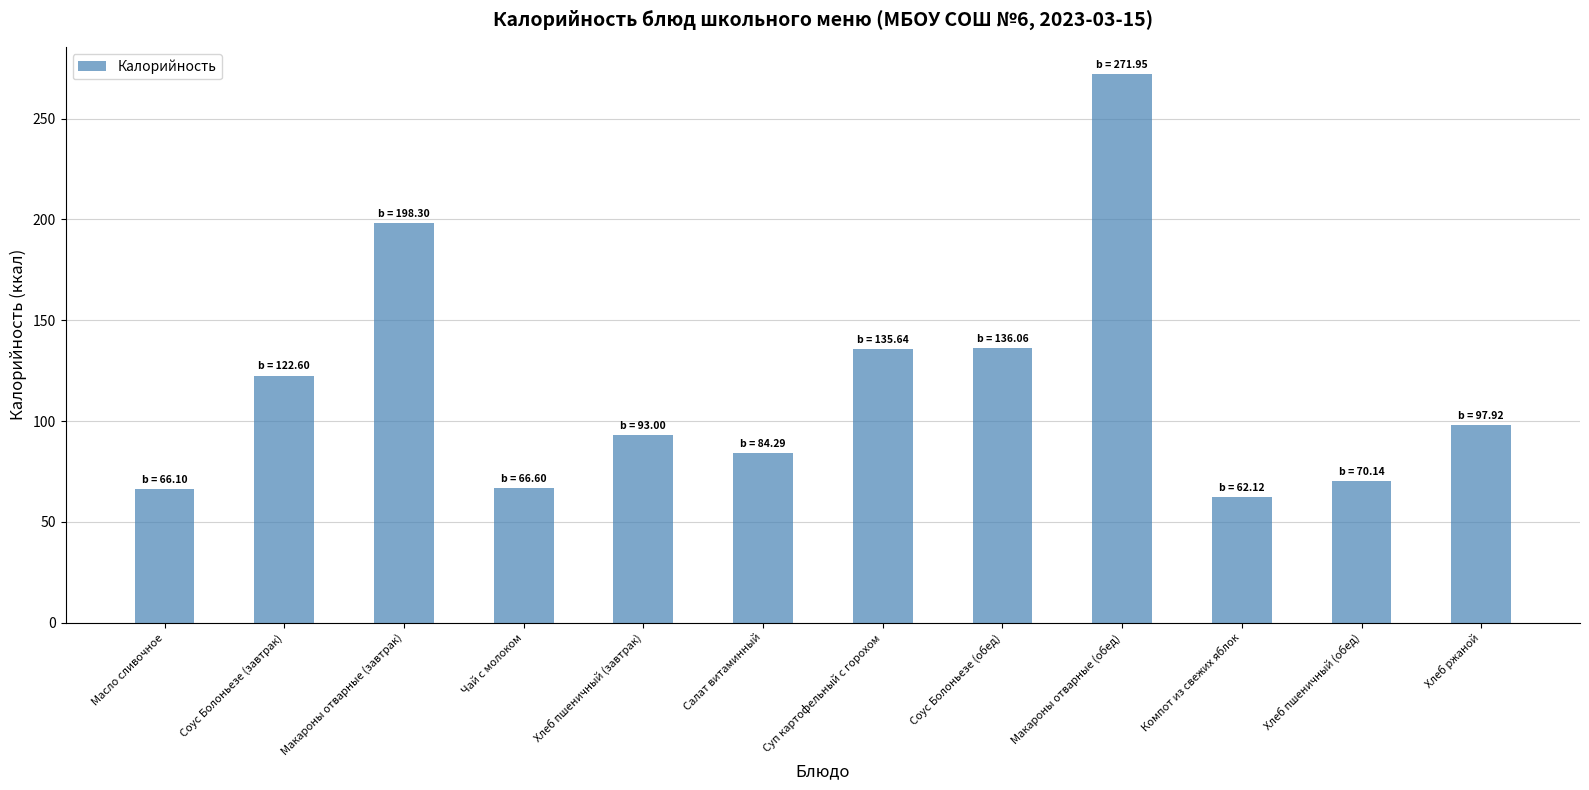

At which label does the data first exceed 97?

Соус Болоньезе (завтрак)